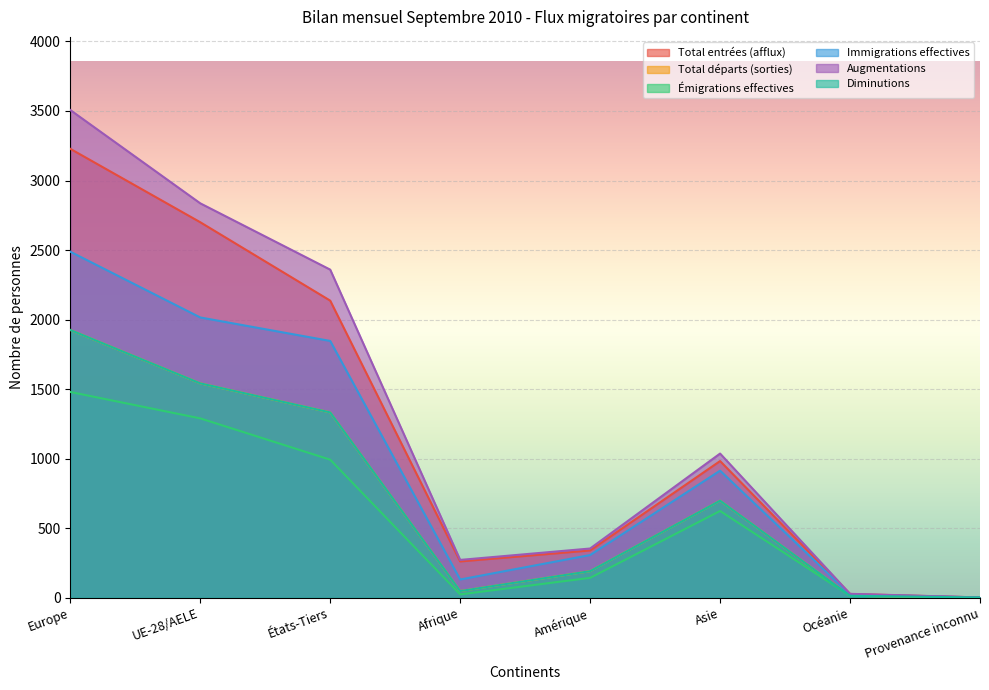

In Immigrations effectives, how many points are higher than both neighbors (excluding endpoints)?

1